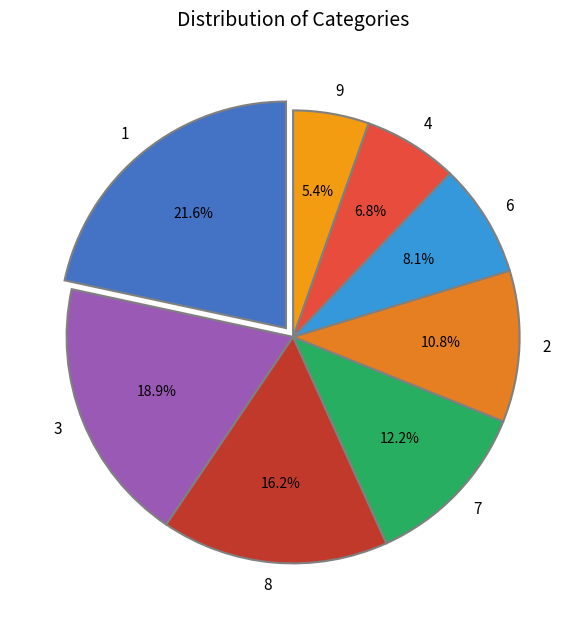

What is the ratio of the value at 8 to the value at 6?

2.0